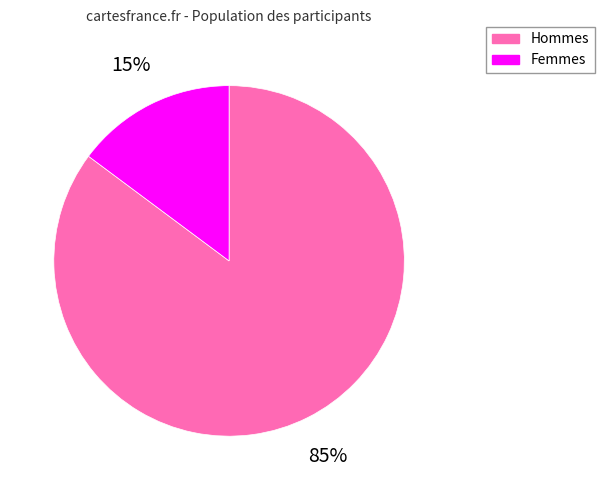

How many slices are in this pie chart?

2